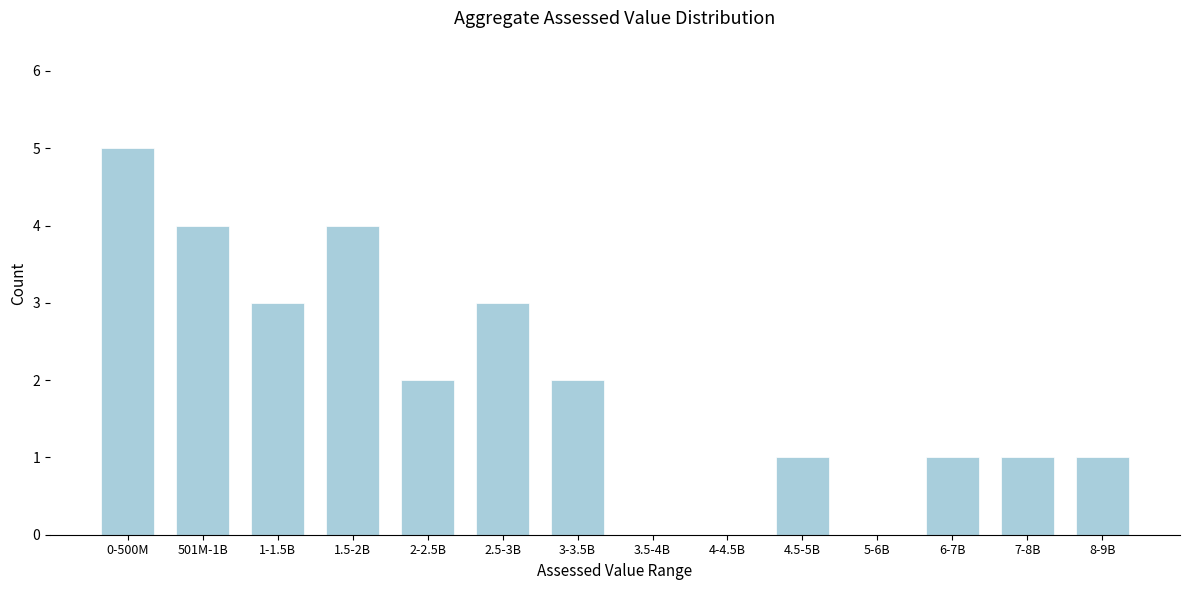

Reading right to left, list all the values displayed in this chart.

8-9B=1	7-8B=1	6-7B=1	5-6B=0	4.5-5B=1	4-4.5B=0	3.5-4B=0	3-3.5B=2	2.5-3B=3	2-2.5B=2	1.5-2B=4	1-1.5B=3	501M-1B=4	0-500M=5